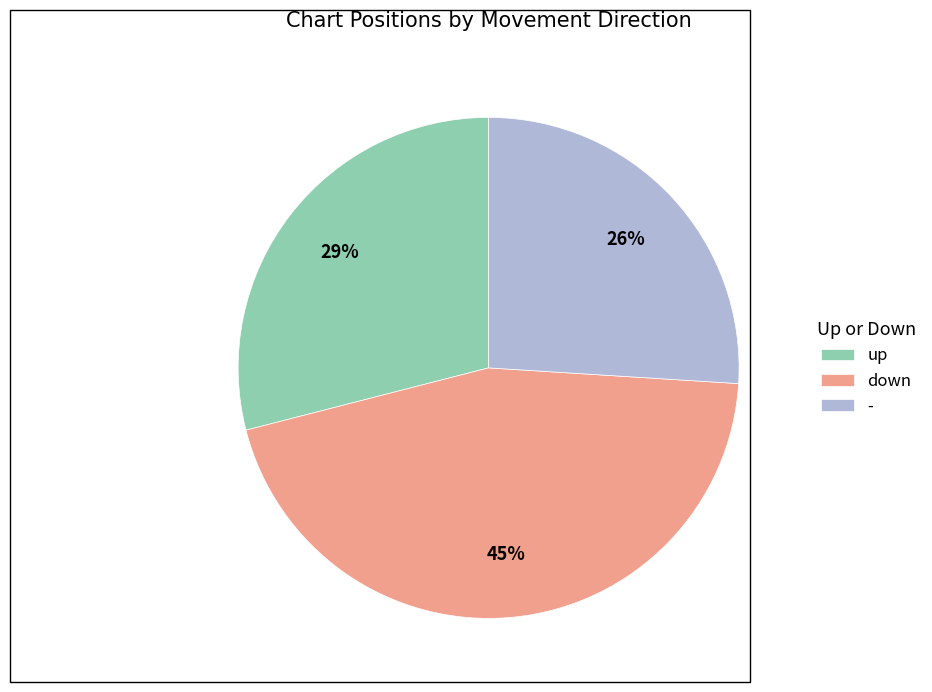

How many segments does this pie chart have?

3